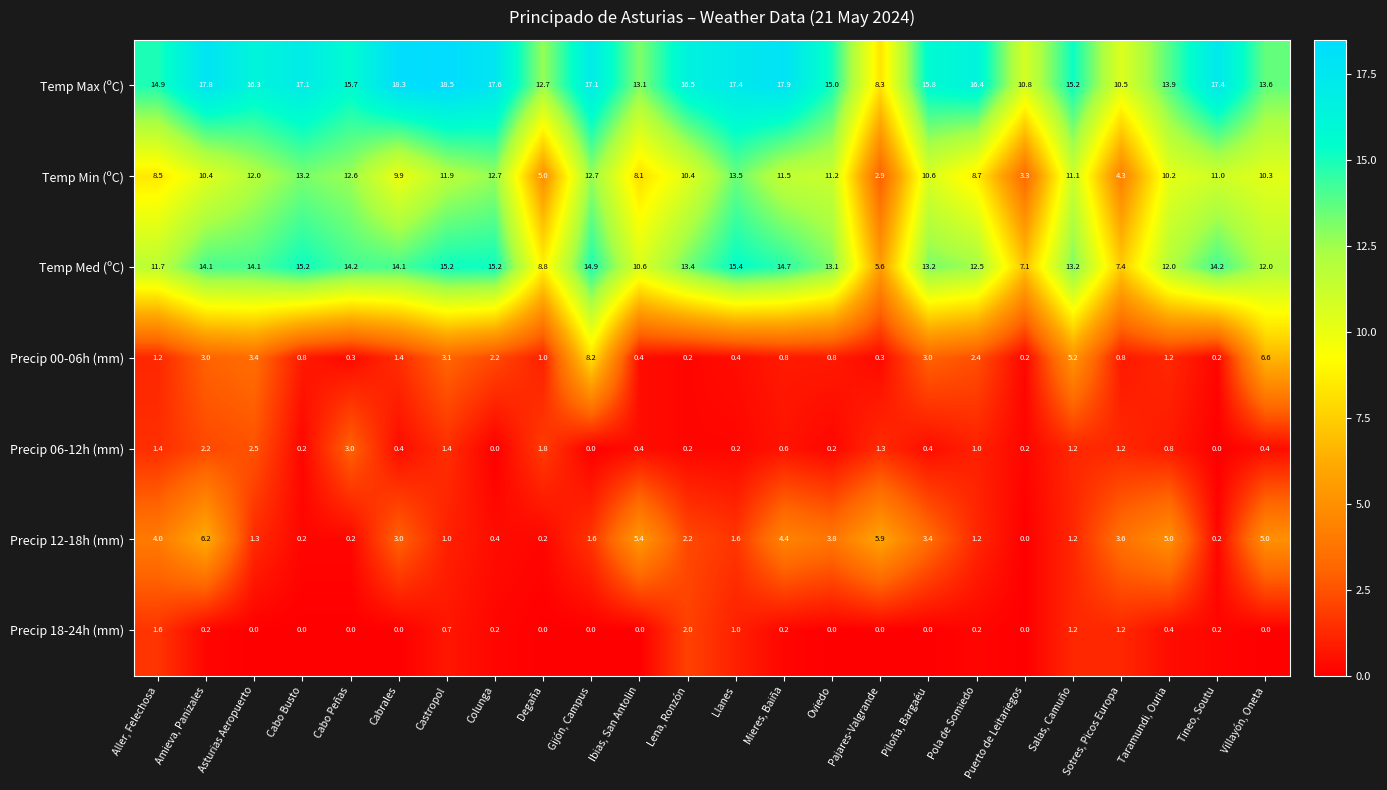

At which category is the sum across all series the highest?

Gijón, Campus